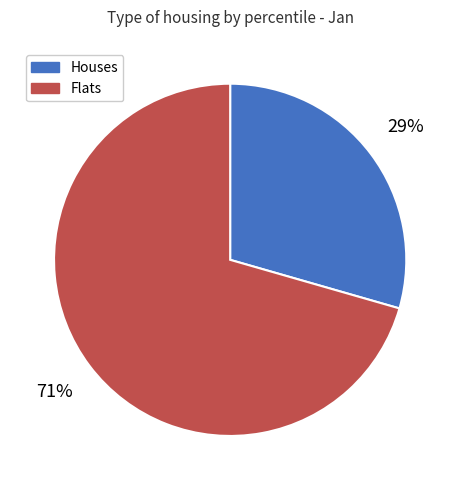

Does any single category account for the majority?

Yes